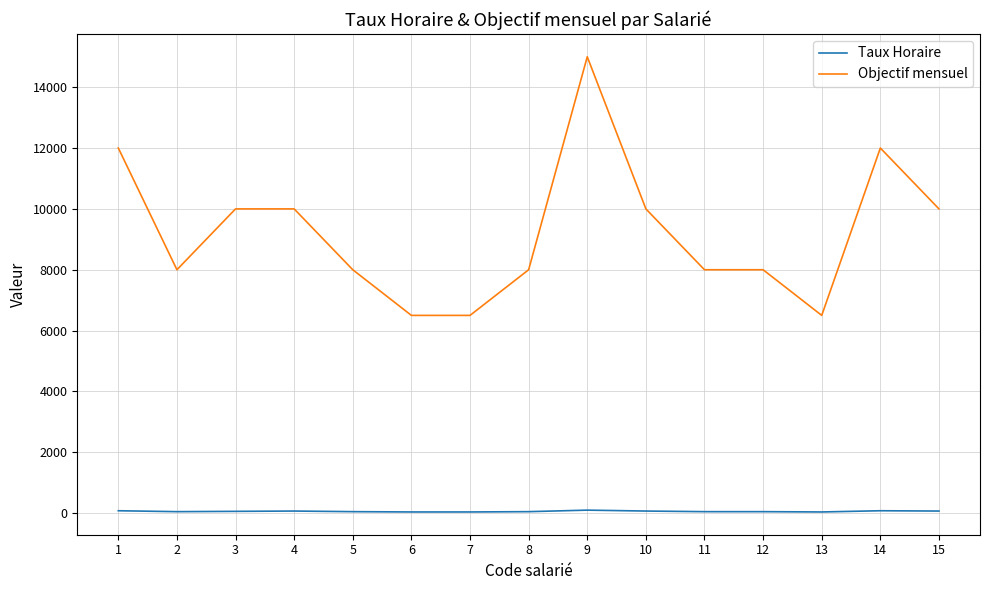

Which series changed the most between 5 and 10?

Objectif mensuel